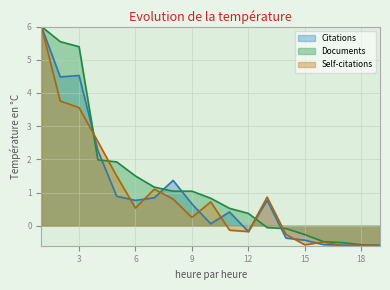

Which has a higher value, 16 or 1?

1